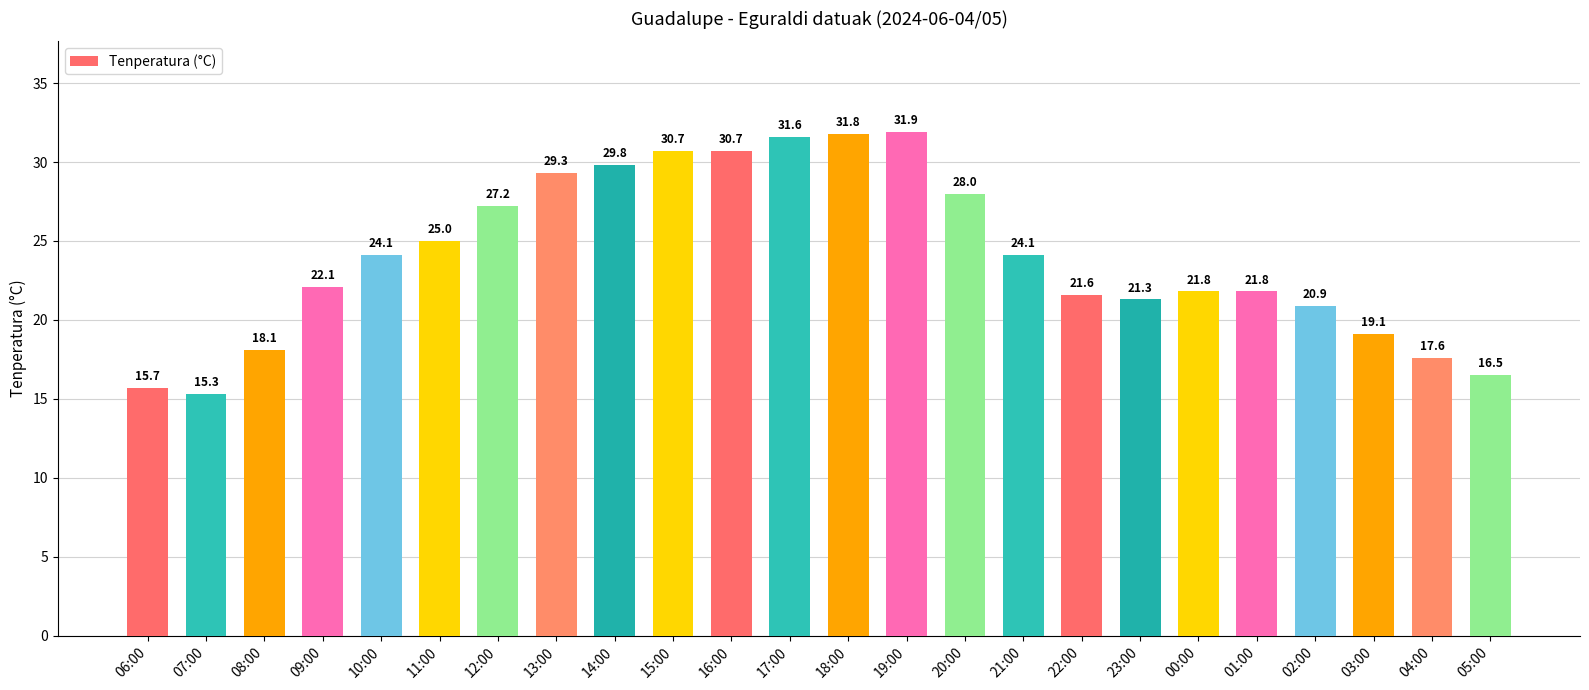

How many values exceed 24?

12